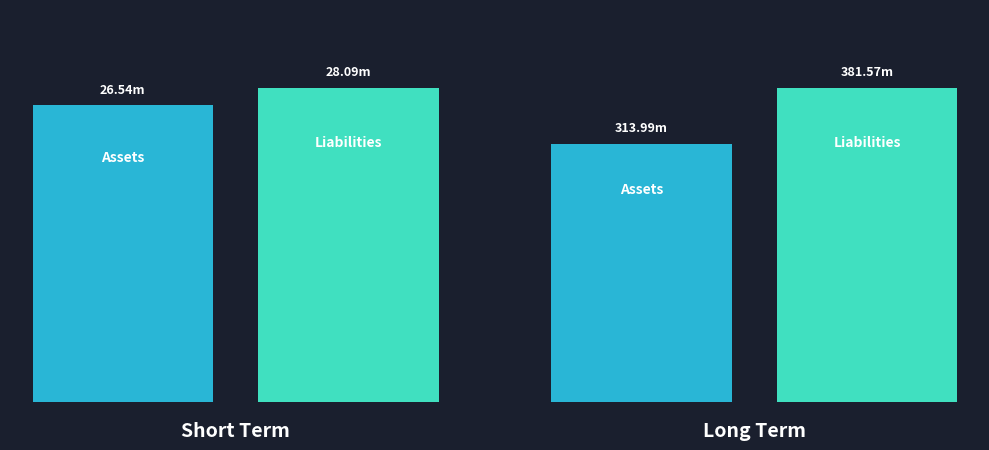

The Assets series shows 313991986 at 1. True or false?

True